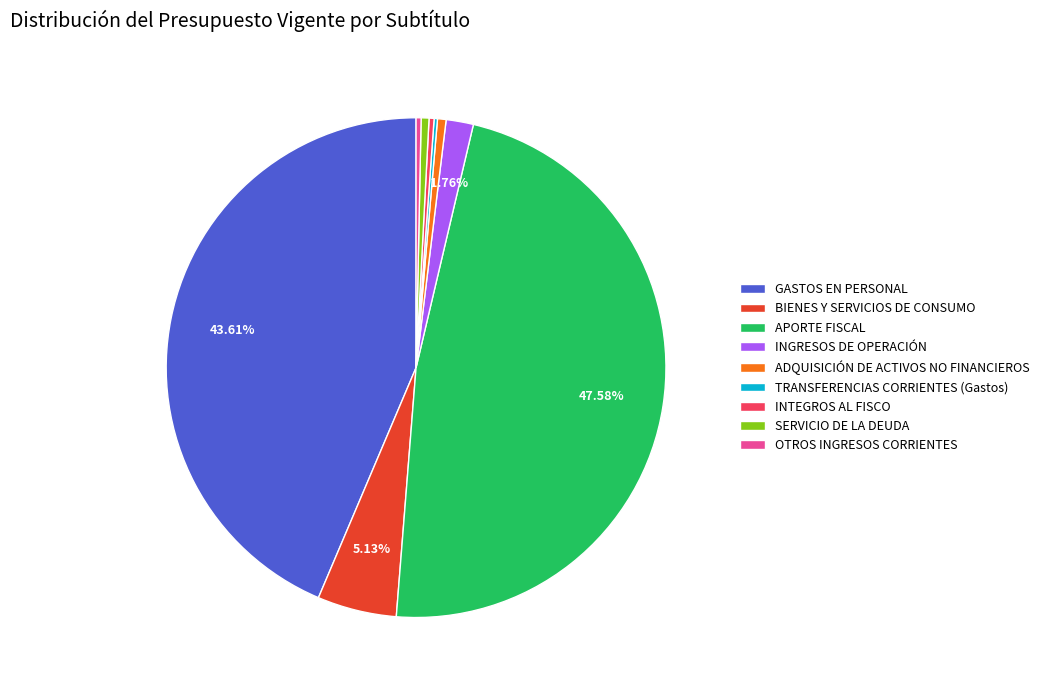

What is the largest slice in the pie chart?

APORTE FISCAL